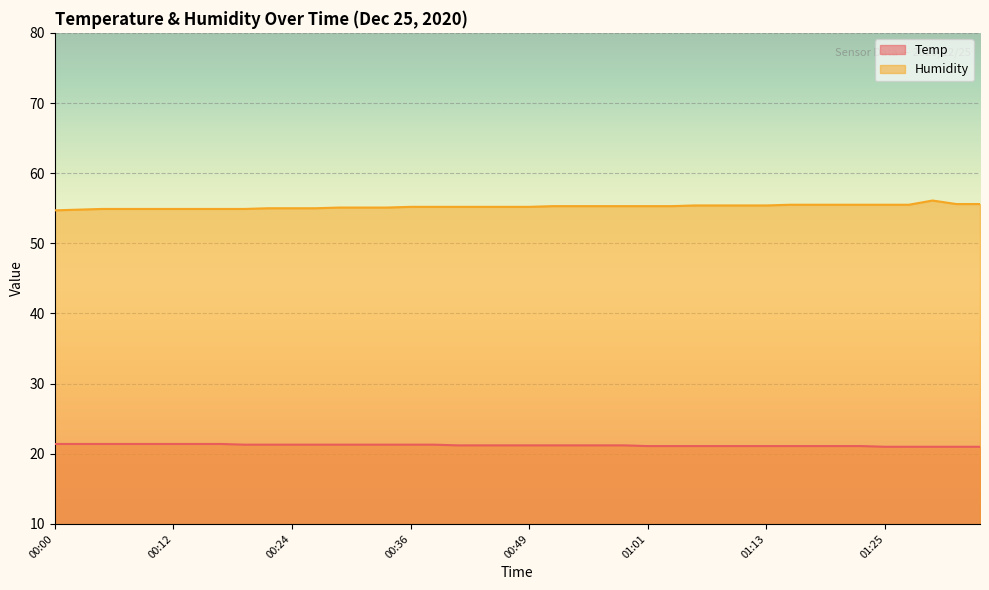

Does the chart display data point markers on the line(s)?

No